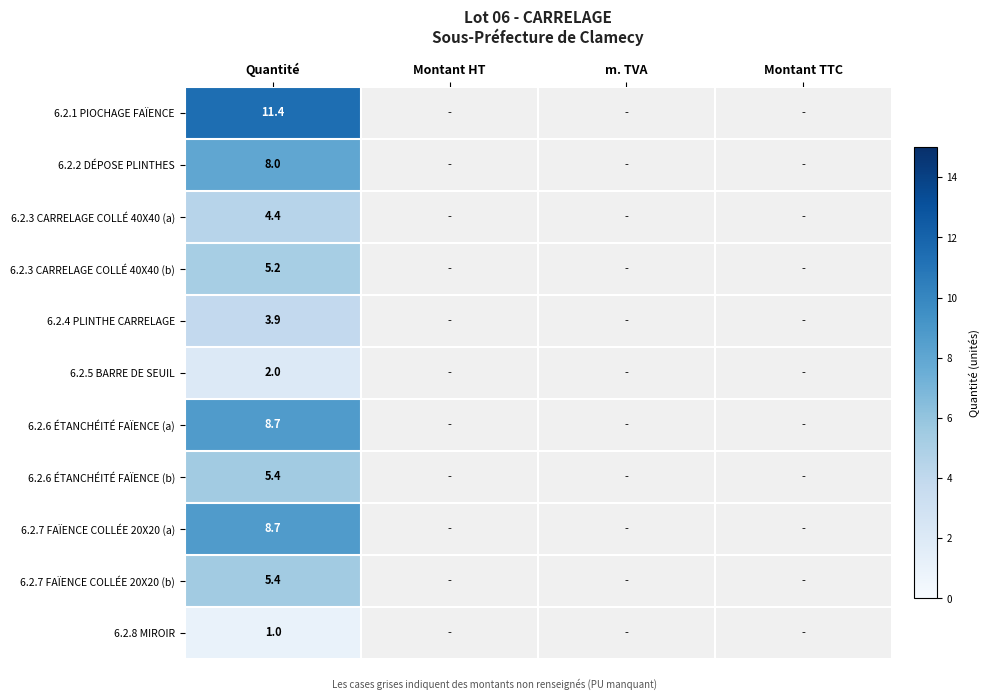

Is it true that 6.2.7 FAÏENCE COLLÉE 20X20 (a) equals 8.7 at Quantité?

True